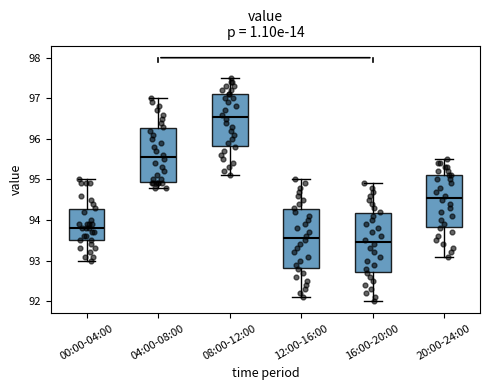

Reading left to right, transcribe this box plot: for each box, give where its median line is, the range the box spans, and where its two whiskers end, as read against the y-axis. The values are not printed on the chart, so give them approximately, as read against the axis.

00:00-04:00: median 93.8, box 93.5 to 94.3, whiskers 93.0 to 95.0
04:00-08:00: median 95.6, box 94.9 to 96.3, whiskers 94.8 to 97.0
08:00-12:00: median 96.6, box 95.8 to 97.1, whiskers 95.1 to 97.5
12:00-16:00: median 93.6, box 92.8 to 94.3, whiskers 92.1 to 95.0
16:00-20:00: median 93.5, box 92.7 to 94.2, whiskers 92.0 to 94.9
20:00-24:00: median 94.6, box 93.8 to 95.1, whiskers 93.1 to 95.5